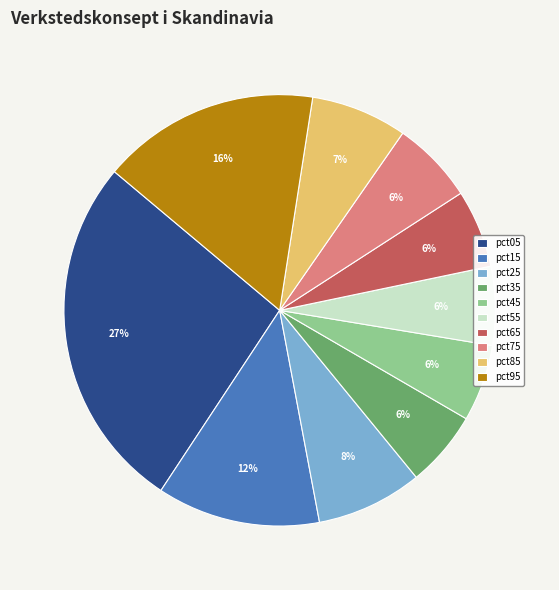

How many segments does this pie chart have?

10